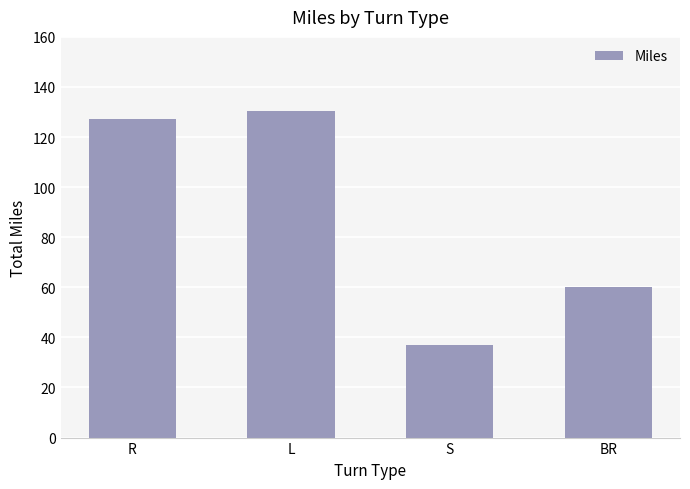

Is it true that the value at BR is 13.2?

False